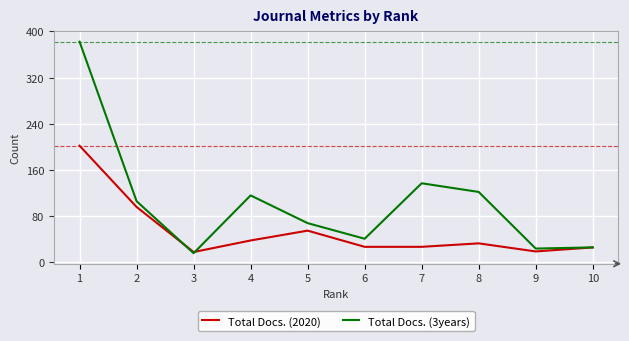

Where is Total Docs. (3years) nearest to the value 199?

7